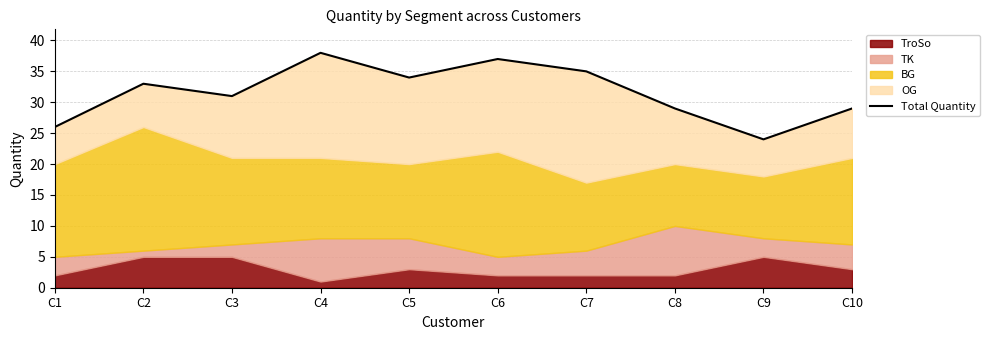

What is the value of the 1st point from the left?

26